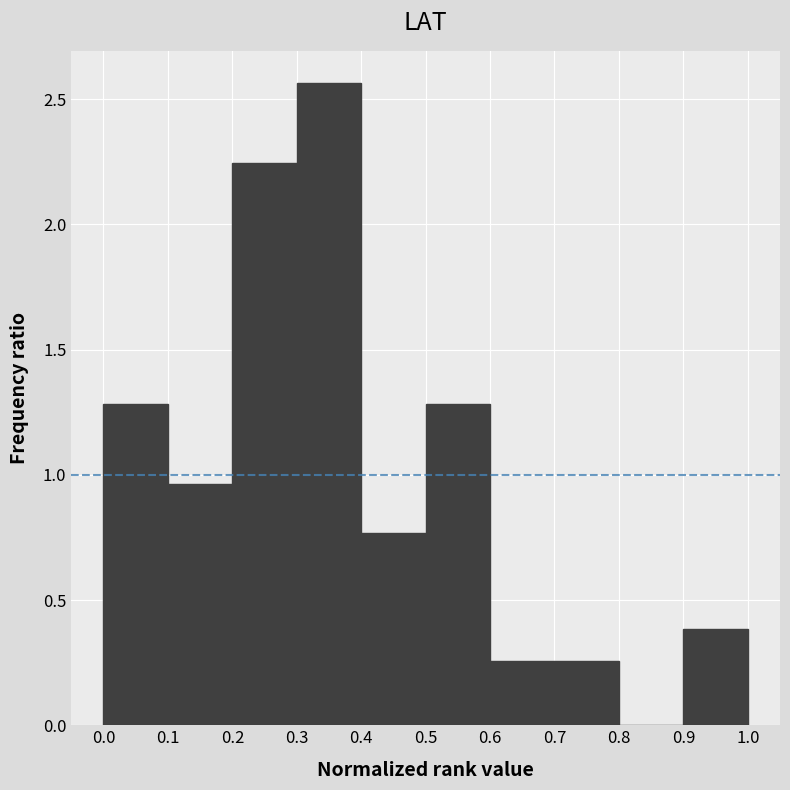

Reading left to right, list every bar in this chart as the range it spans on the x-axis followed by its height. The values are not printed on the chart, so give them approximately, as read against the axis.

0.0 to 0.1: 1.30
0.1 to 0.2: 0.95
0.2 to 0.3: 2.25
0.3 to 0.4: 2.55
0.4 to 0.5: 0.75
0.5 to 0.6: 1.30
0.6 to 0.7: 0.25
0.7 to 0.8: 0.25
0.8 to 0.9: 0
0.9 to 1.0: 0.40